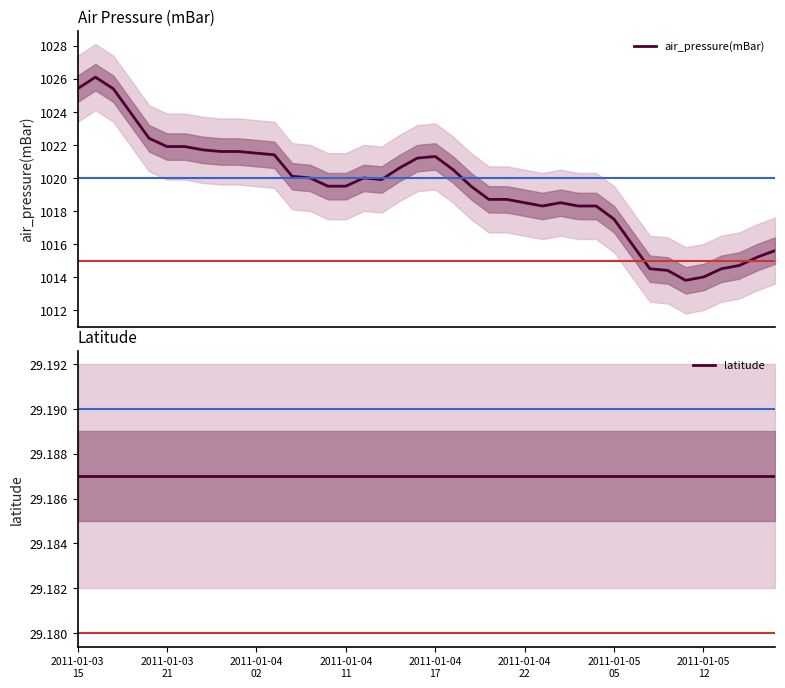

What is the value of the latitude point at the 17th from the left?

29.2